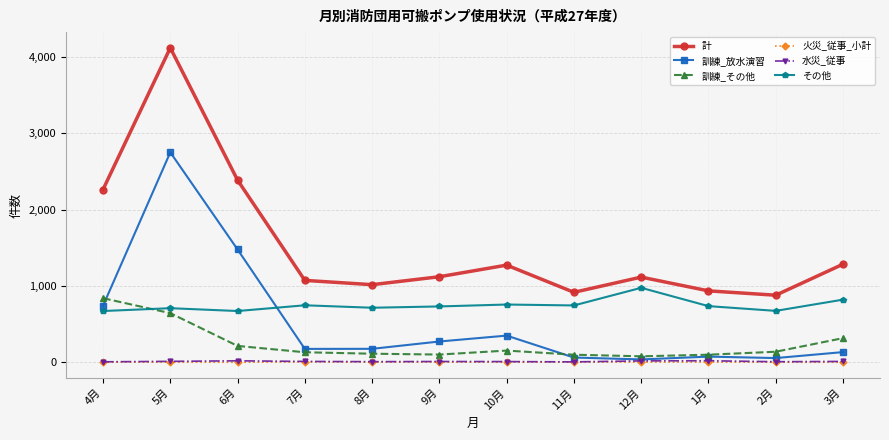

What is the sum of all 計 values?

18384